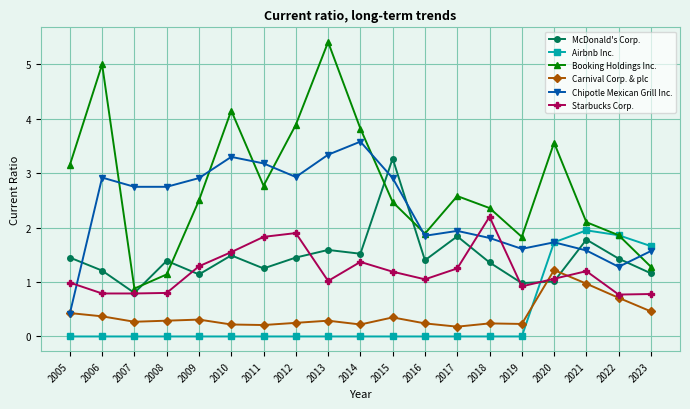

What is the value of the Starbucks Corp. point at the 3rd from the left?

0.8